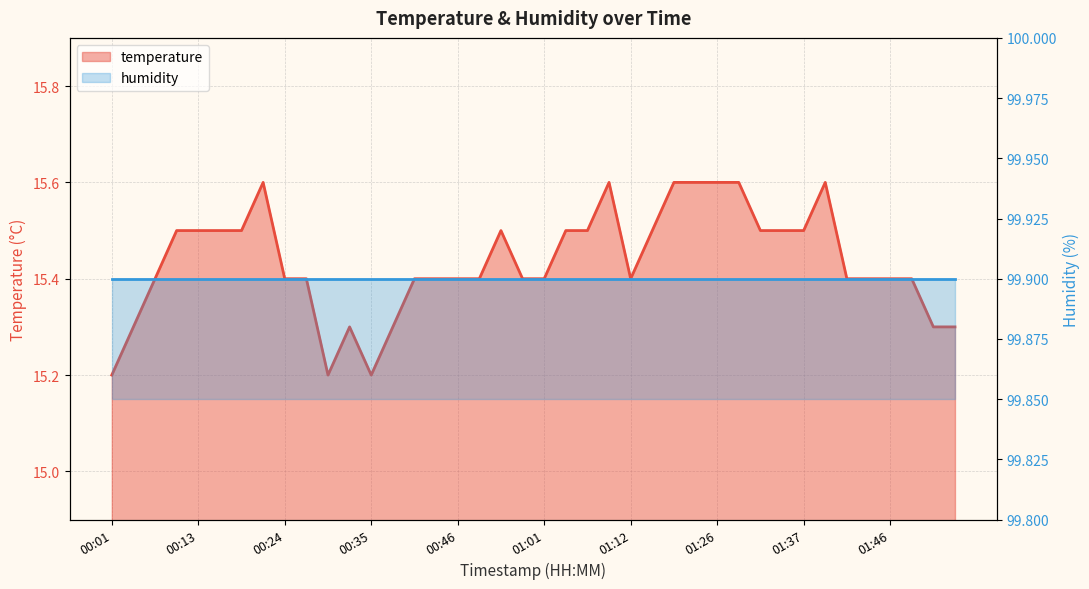

How many values are between 15 and 16?

40